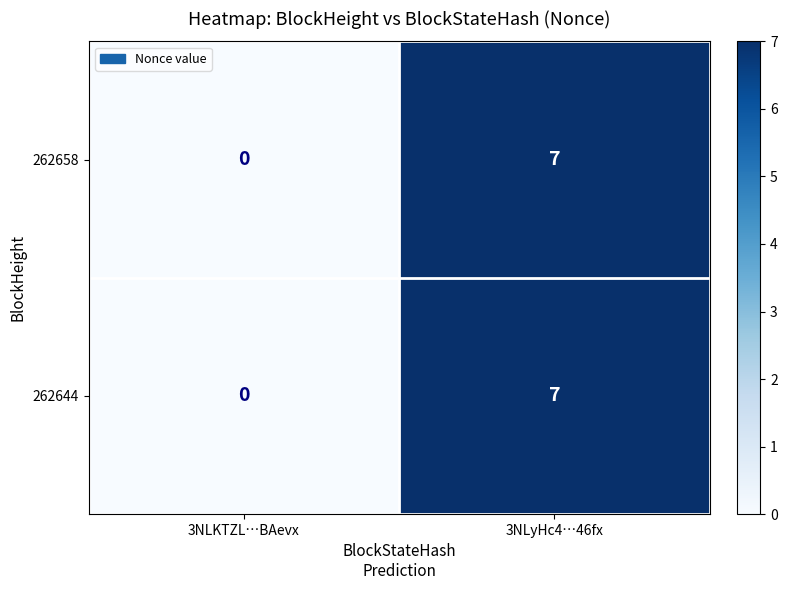

What is the difference between the maximum and minimum values in the 262644 series?

7